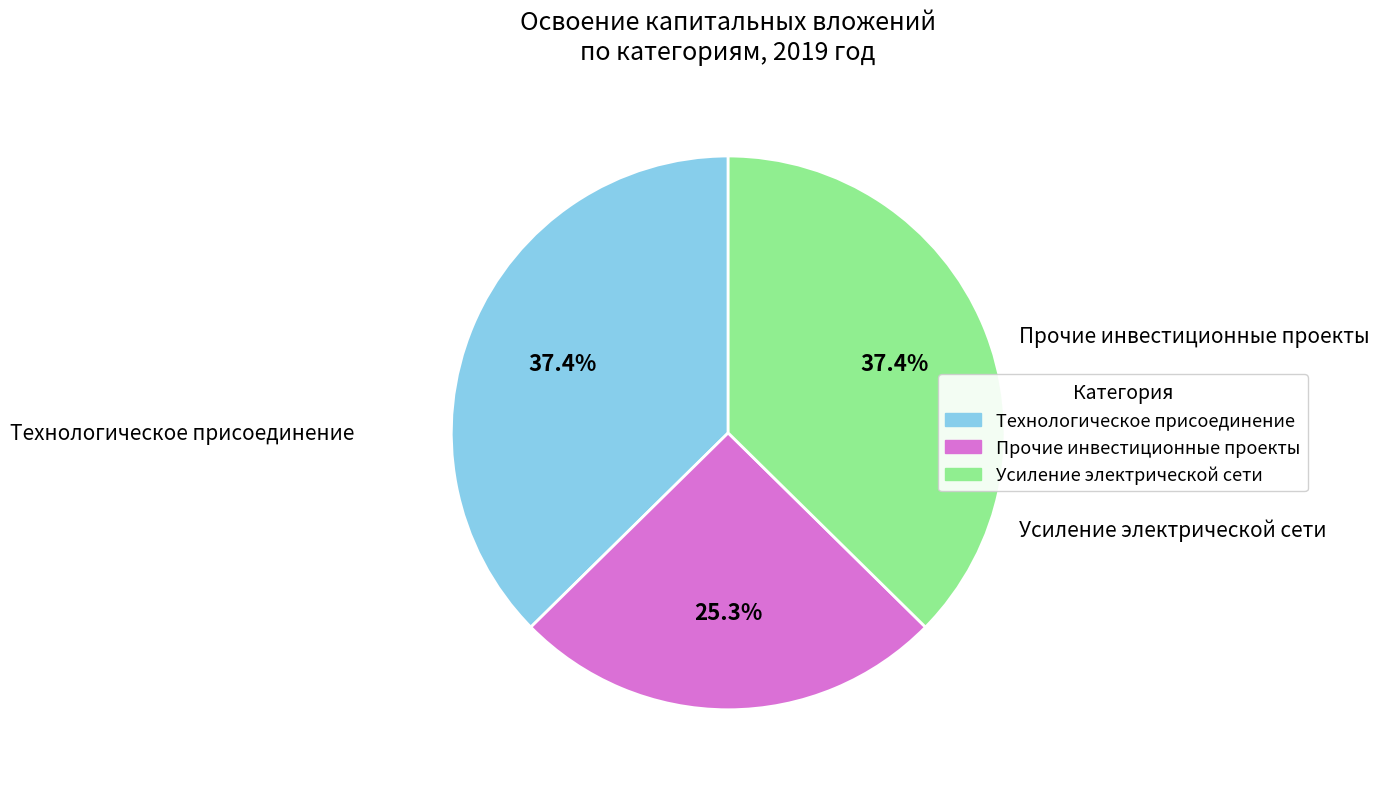

Which category has the smallest portion of the pie?

Прочие инвестиционные проекты